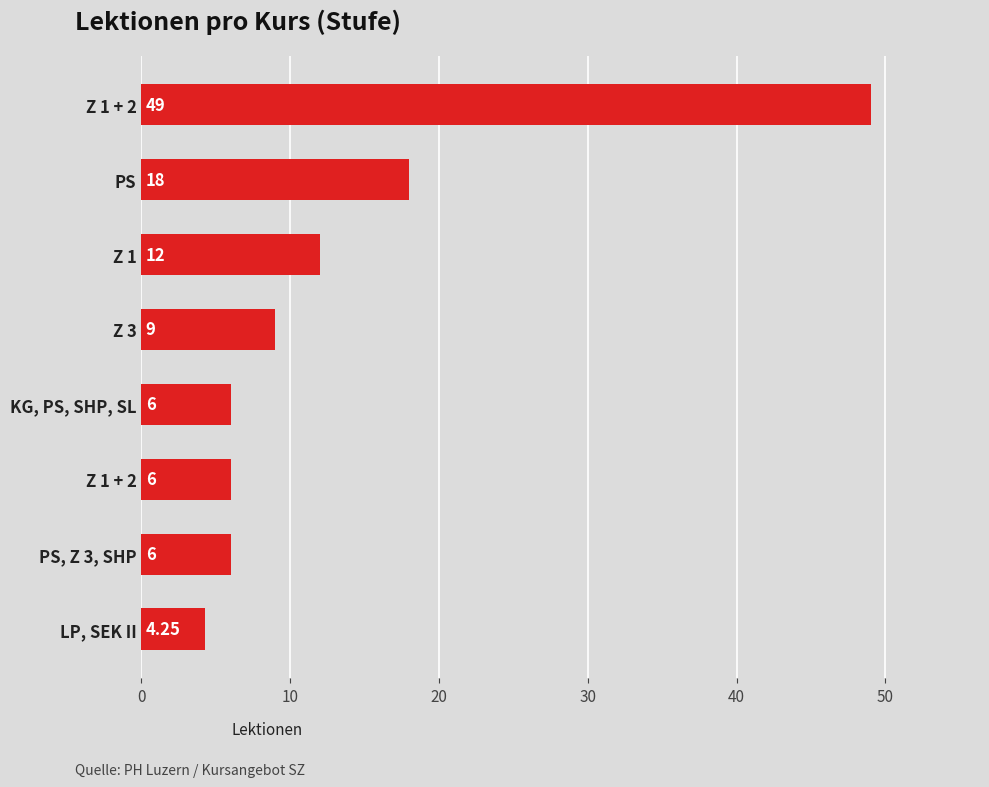

What is the maximum value shown in the chart?

49.0